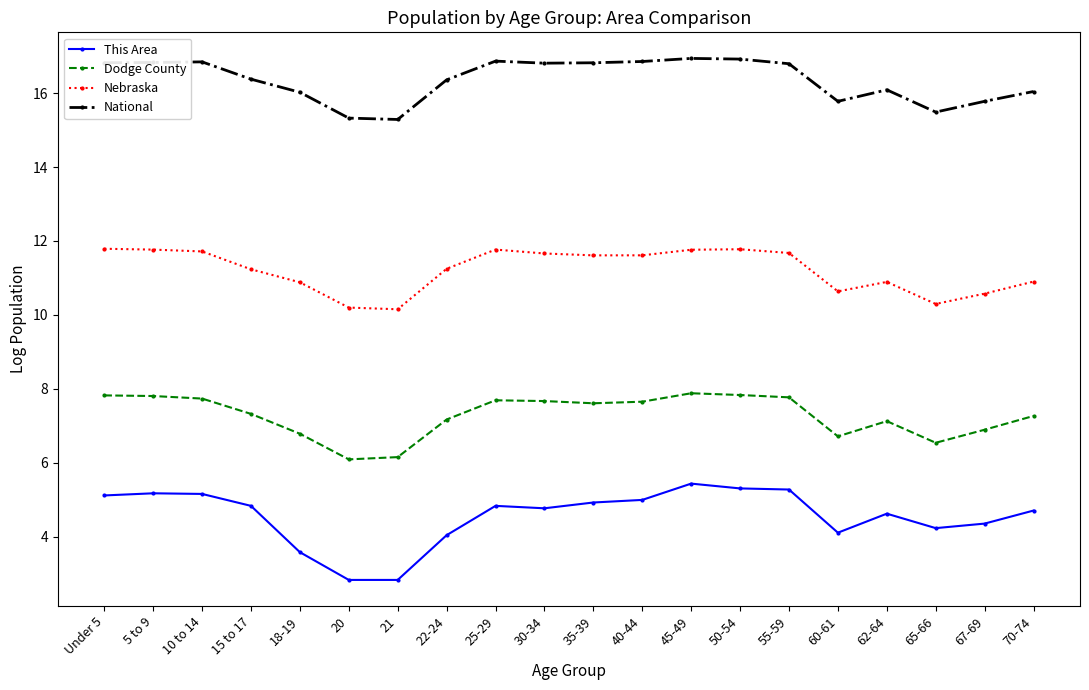

What is the minimum value shown in the chart?

2.8